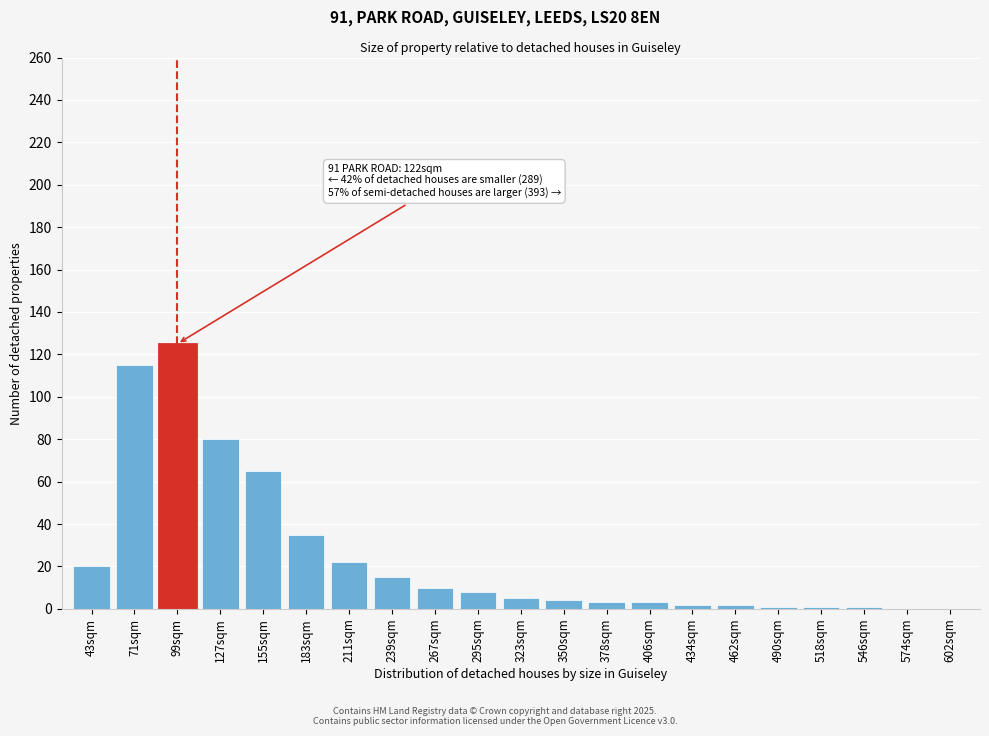

True or false: the data shows 1 at 546sqm.

True